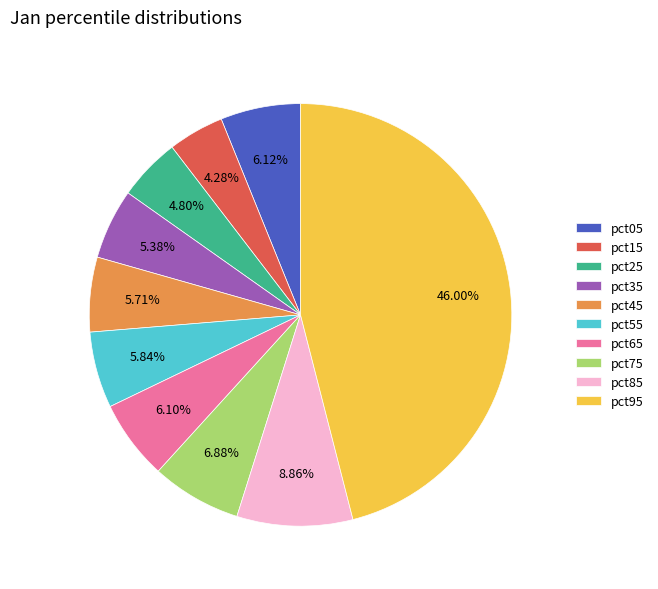

What percentage do pct05 and pct35 together represent?

11.5%